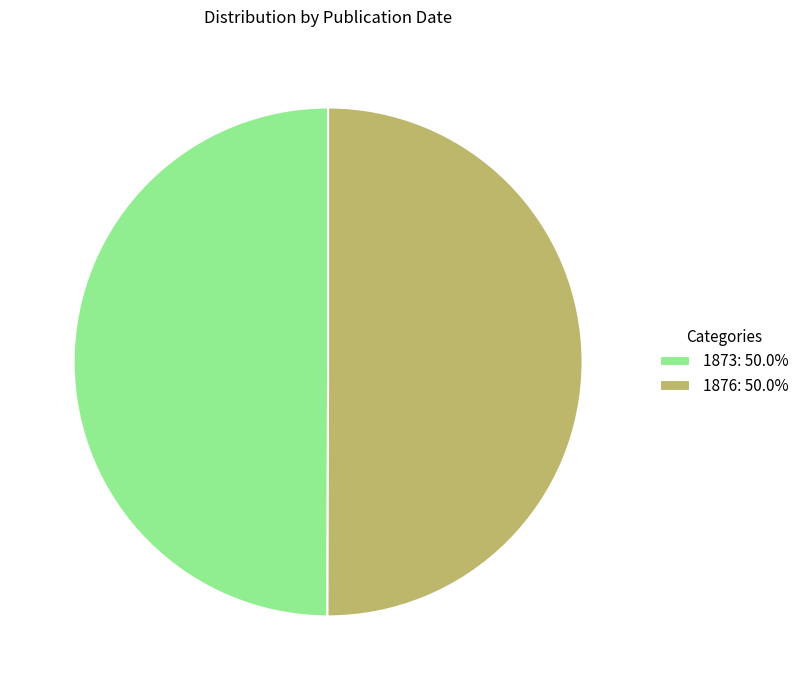

What is the ratio of the value at 1873: 50.0% to the value at 1876: 50.0%?

1.0